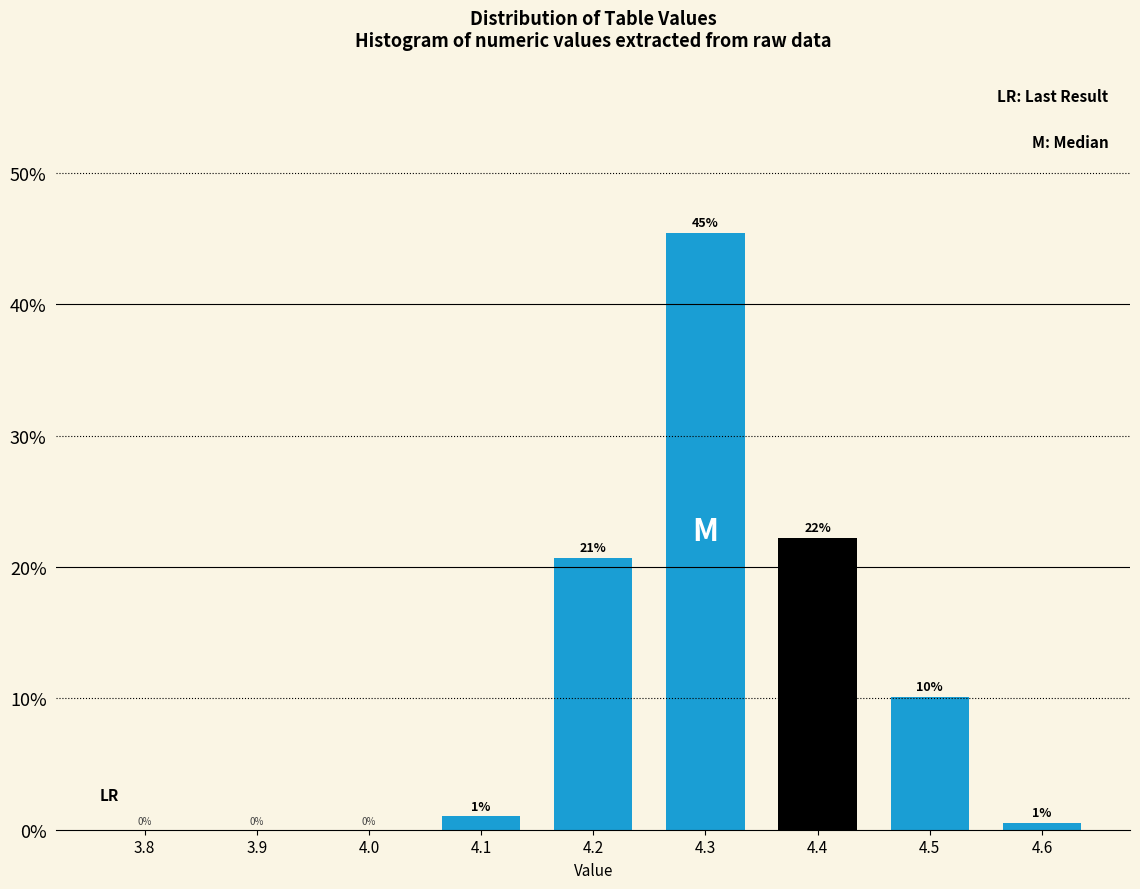

Between 4.1 and 3.9, which is larger?

4.1